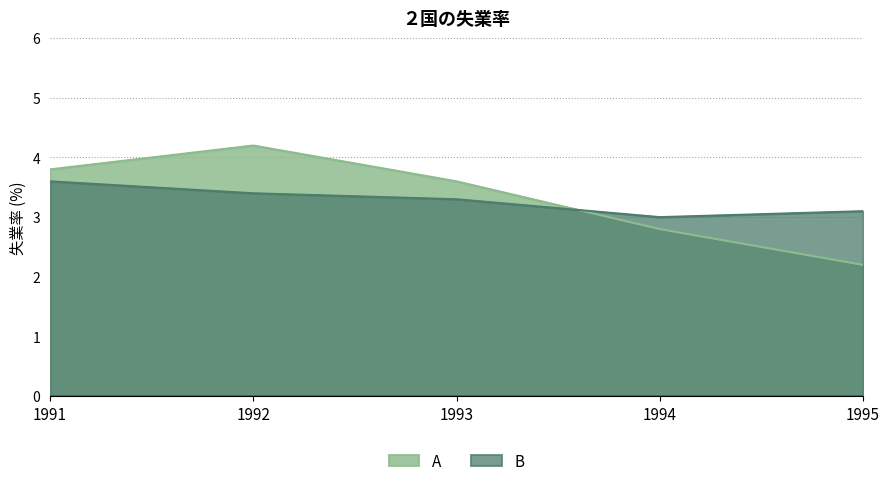

After their last crossing, which series has the higher values: B or A?

B